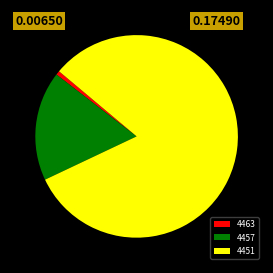

The 4463 slice represents 11% of the pie. True or false?

False